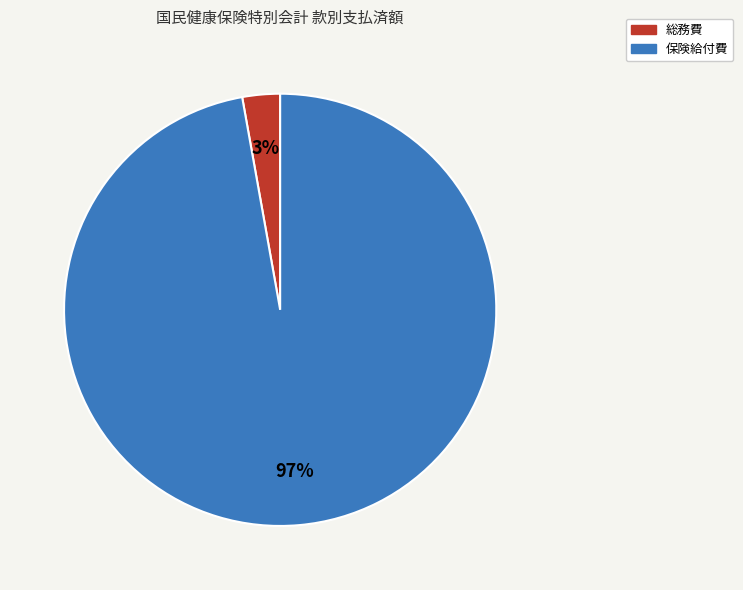

Does 総務費 account for over 50% of the chart?

No